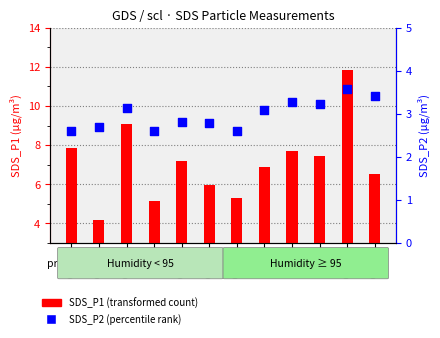

At which category is the sum across all series the highest?

01:38